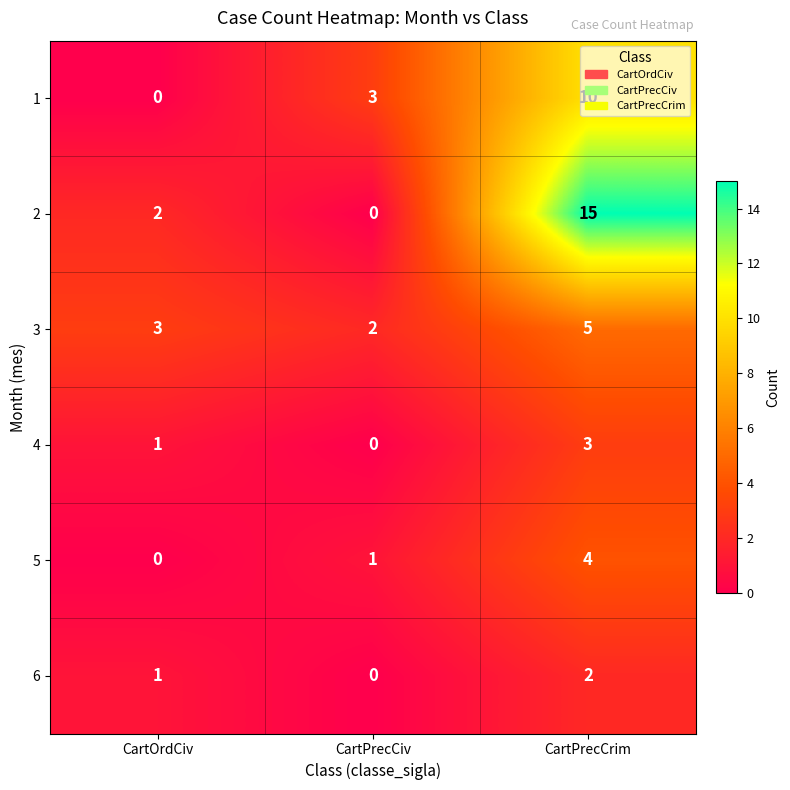

True or false: 3 has a value of 3 at CartOrdCiv.

True